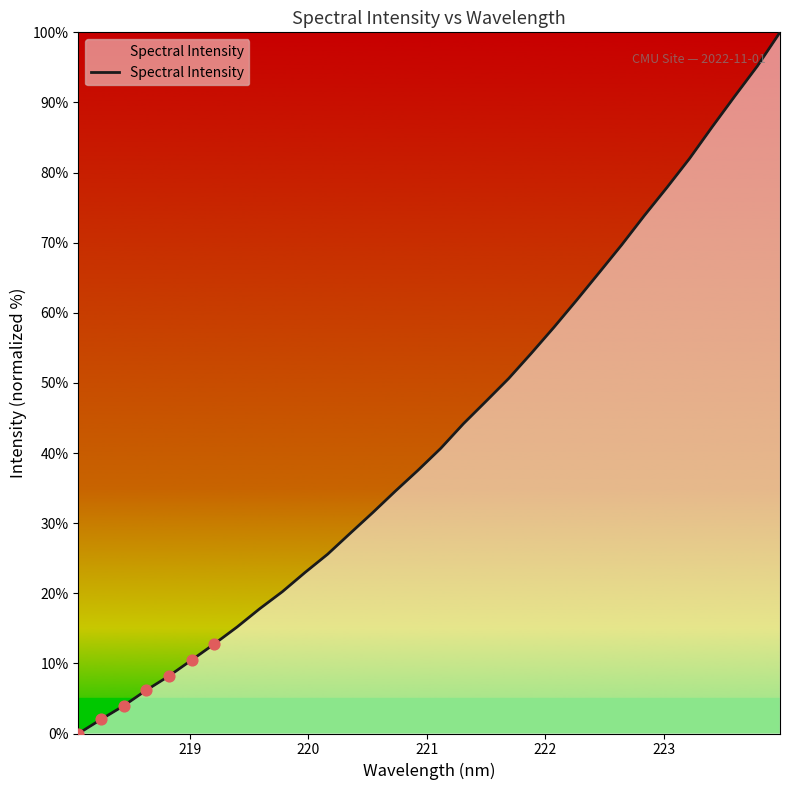

What is the maximum value shown in the chart?

100.0